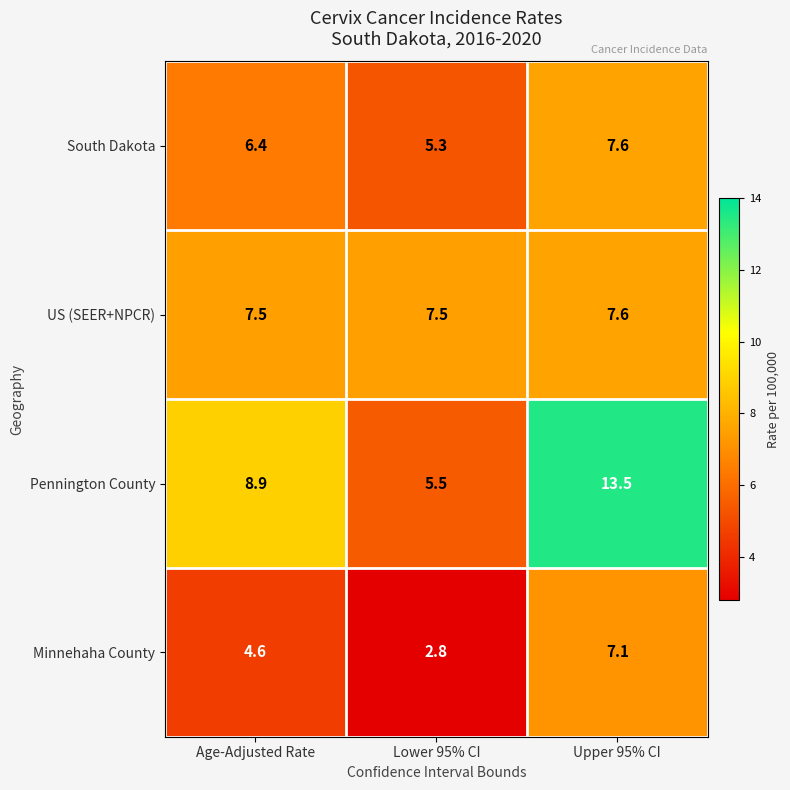

What is the sum of all Pennington County values?

27.9